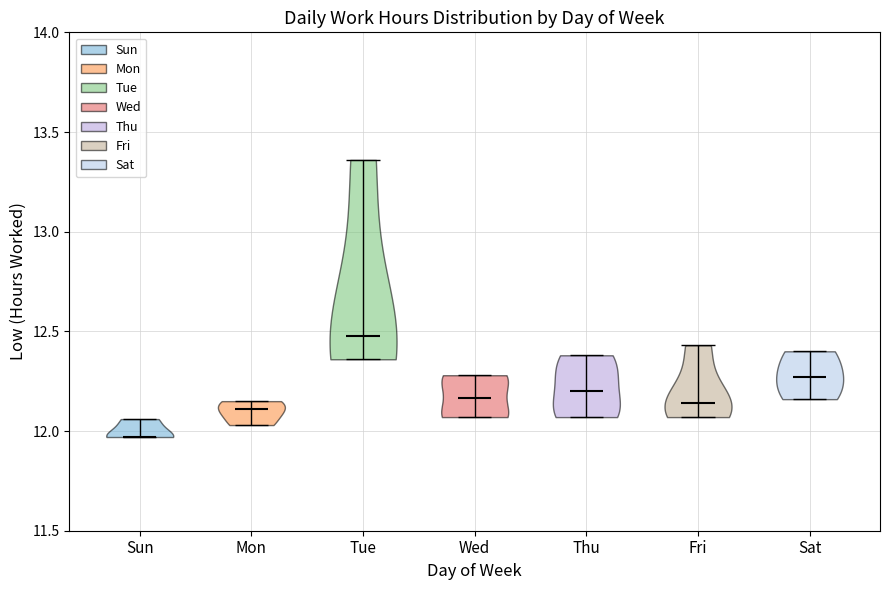

Reading left to right, read every violin against the y-axis: where its median line is, and the lowest and highest points it reaches. The values are not printed on the chart, so give them approximately, as read against the axis.

Sun: median line 11.95, lowest point 11.95, highest point 12.05
Mon: median line 12.10, lowest point 12.05, highest point 12.15
Tue: median line 12.50, lowest point 12.35, highest point 13.35
Wed: median line 12.15, lowest point 12.05, highest point 12.30
Thu: median line 12.20, lowest point 12.05, highest point 12.40
Fri: median line 12.15, lowest point 12.05, highest point 12.45
Sat: median line 12.25, lowest point 12.15, highest point 12.40